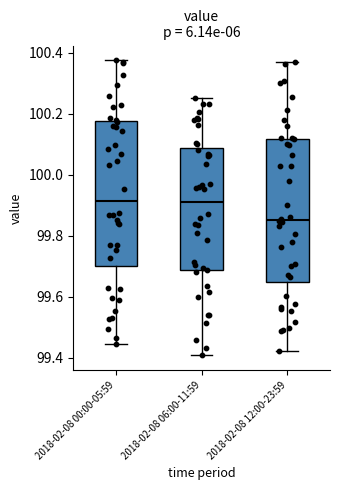

Where does the median line of the box for 2018-02-08 00:00-05:59 sit on the y-axis? The values are not printed on the chart, so give them approximately, as read against the axis.

99.92